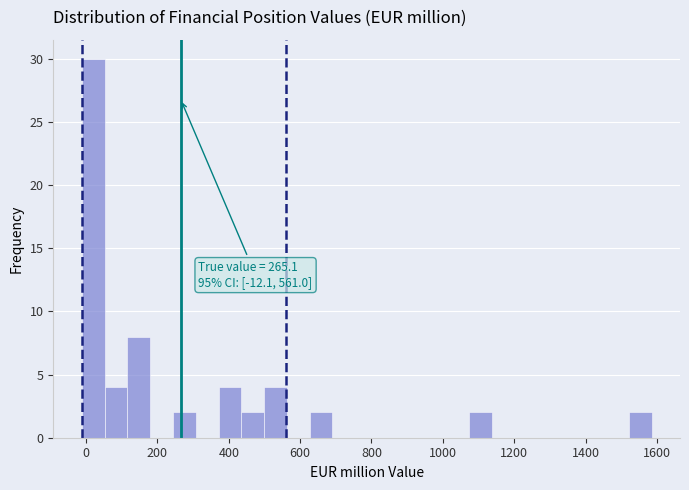

Around what value on the x-axis is the tallest bar? Give the approximate position of its centre, as read against the axis.

20